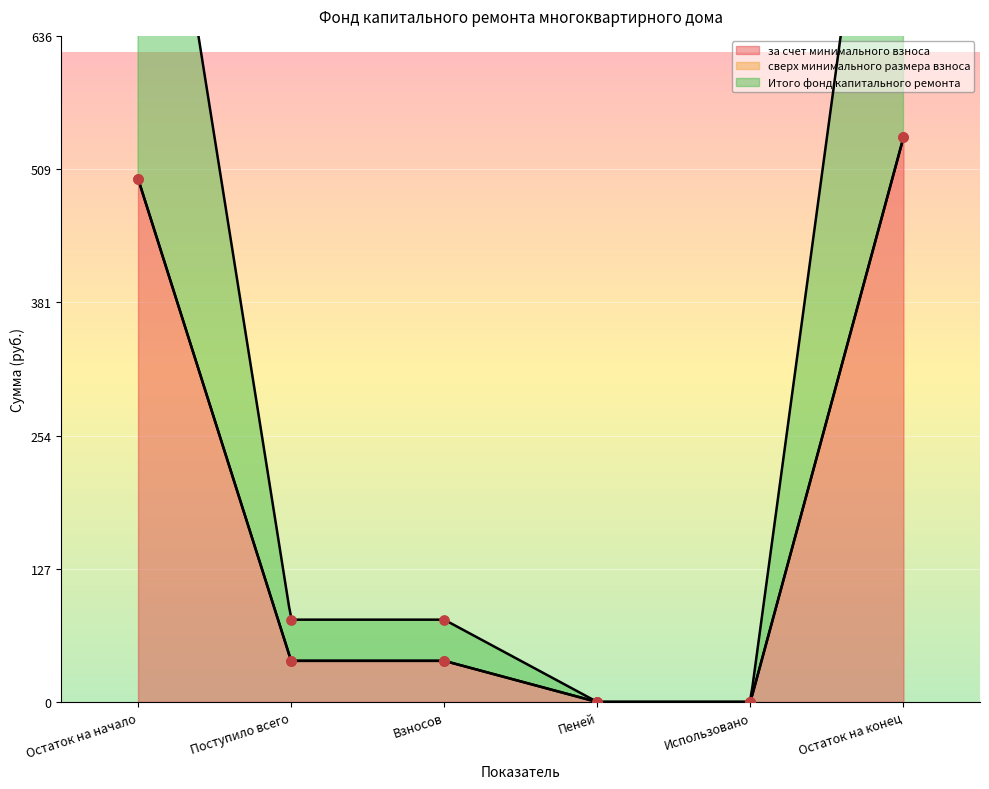

At which category is the sum across all series the highest?

Остаток на конец